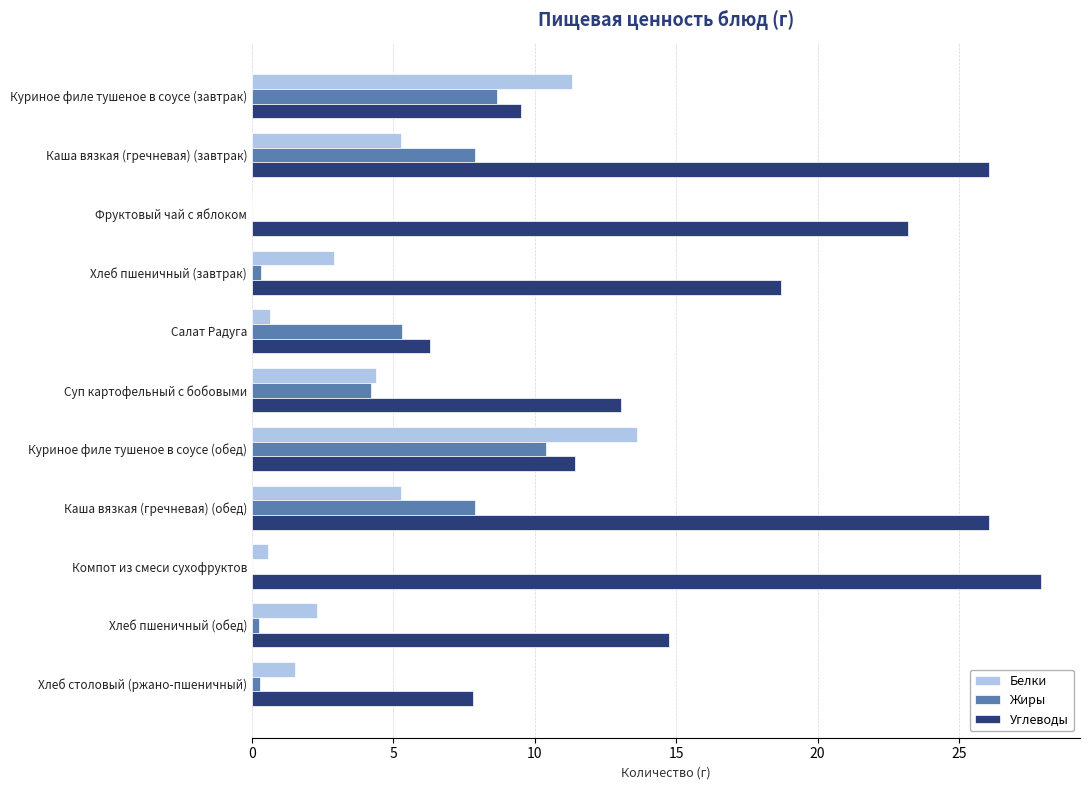

The Жиры series shows 7.9 at Каша вязкая (гречневая) (завтрак). True or false?

True